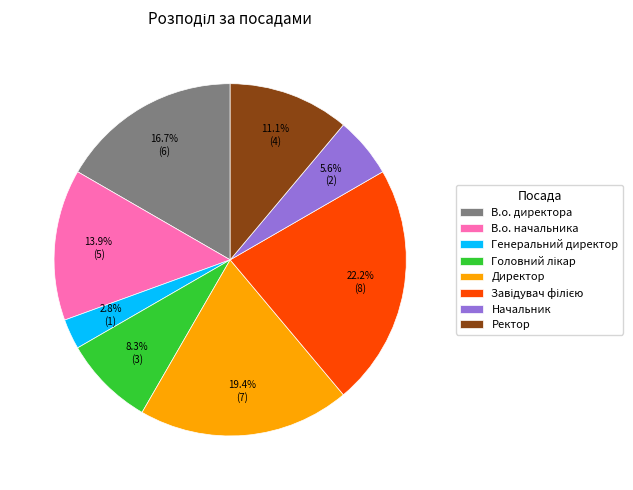

Count the number of slices in the pie.

8